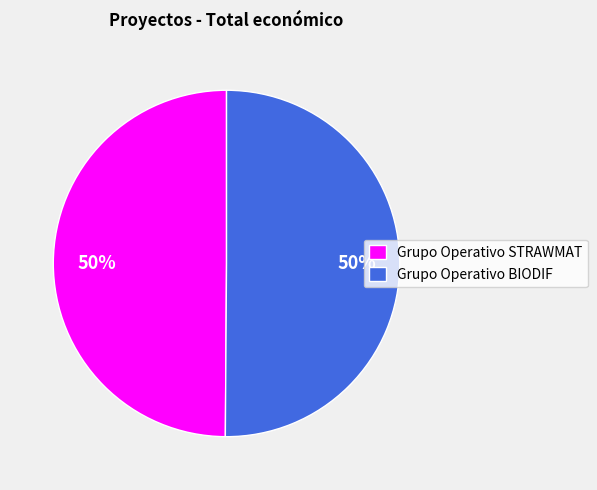

Approximately how many times larger is the value at Grupo Operativo BIODIF compared to Grupo Operativo STRAWMAT?

1.0